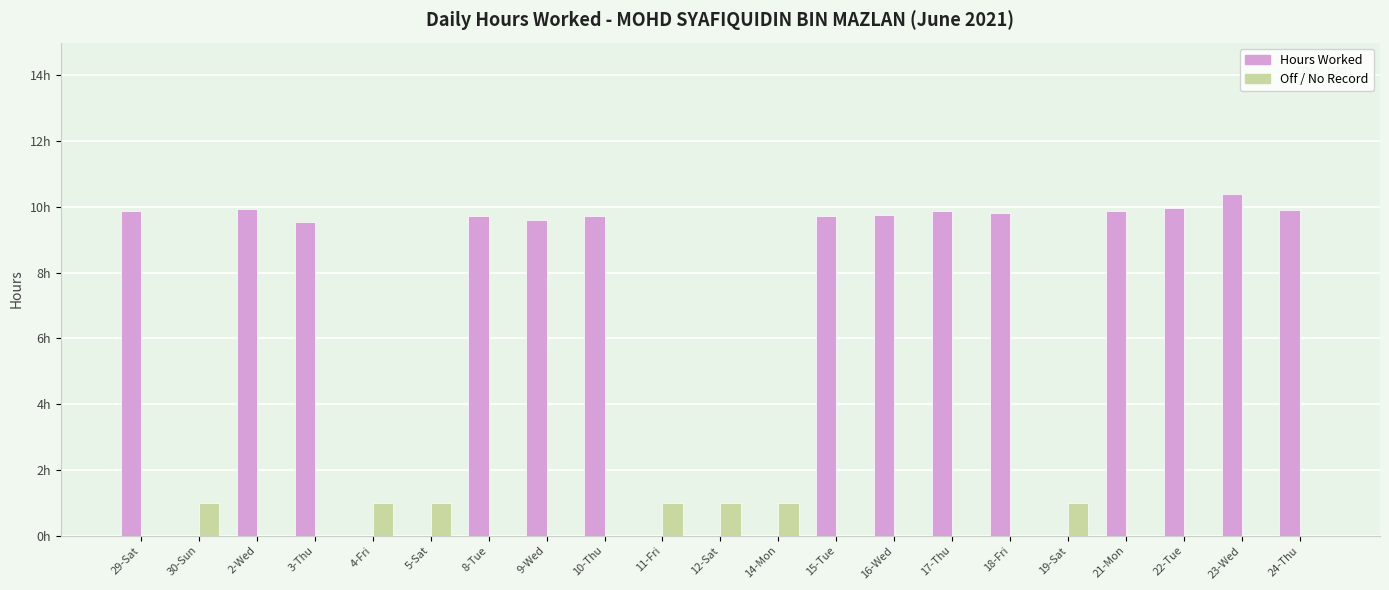

Are the bars horizontal?

No